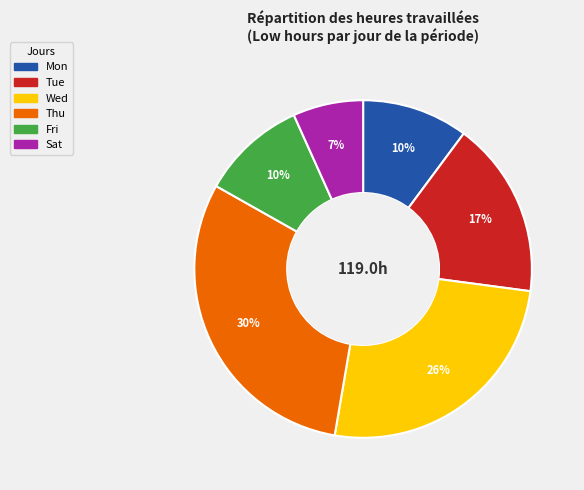

Is there a majority slice in this chart?

No